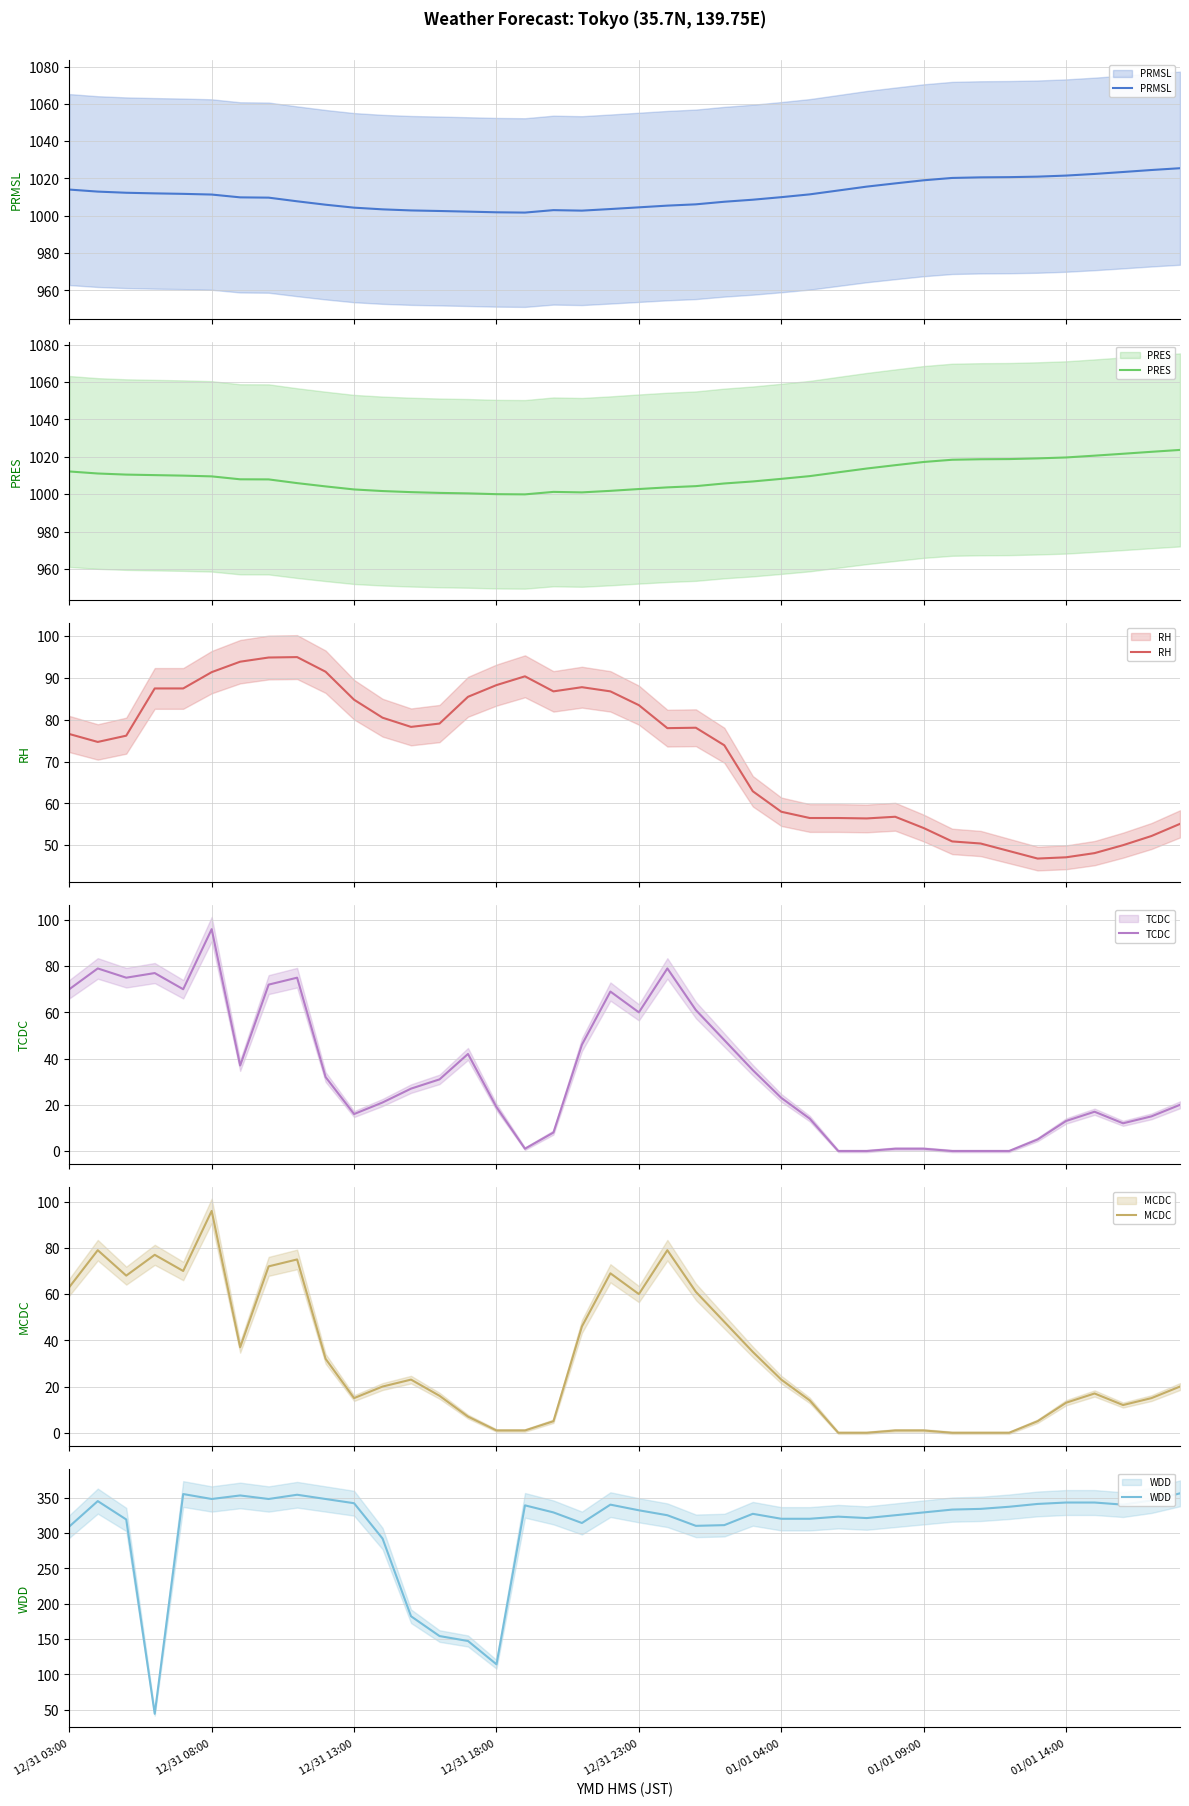

True or false: WDD and PRMSL intersect in this chart.

False